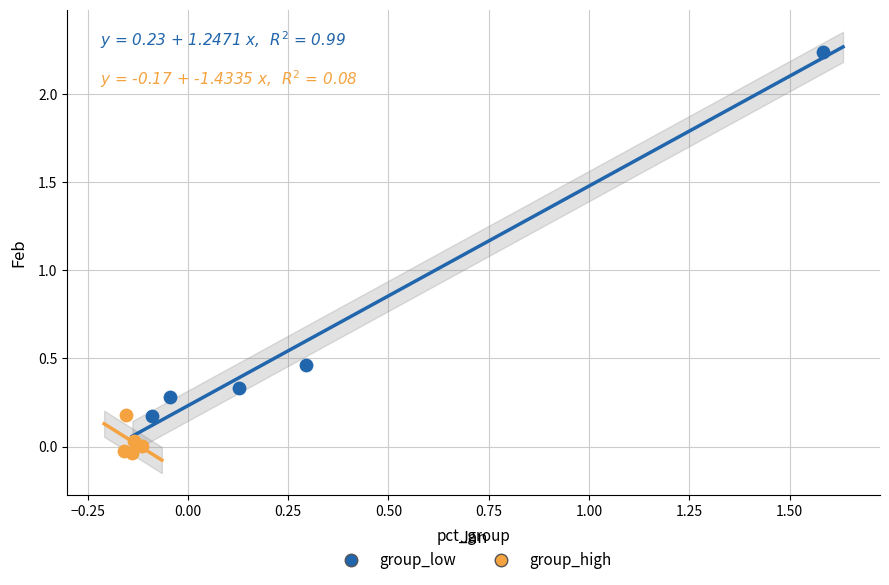

Which series reaches the minimum Y coordinate?

group_high